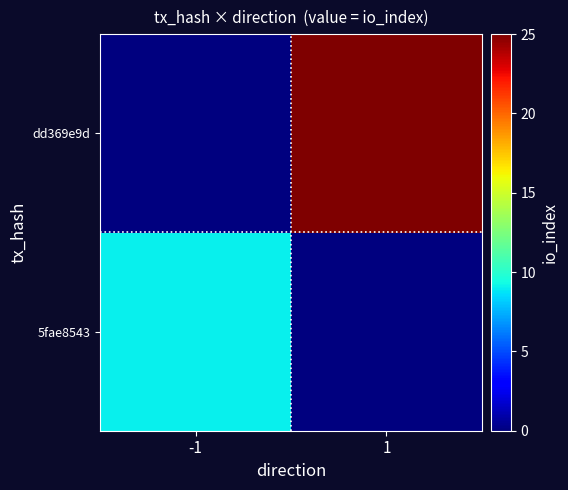

Rank the series at 1 from highest to lowest value.

dd369e9d, 5fae8543